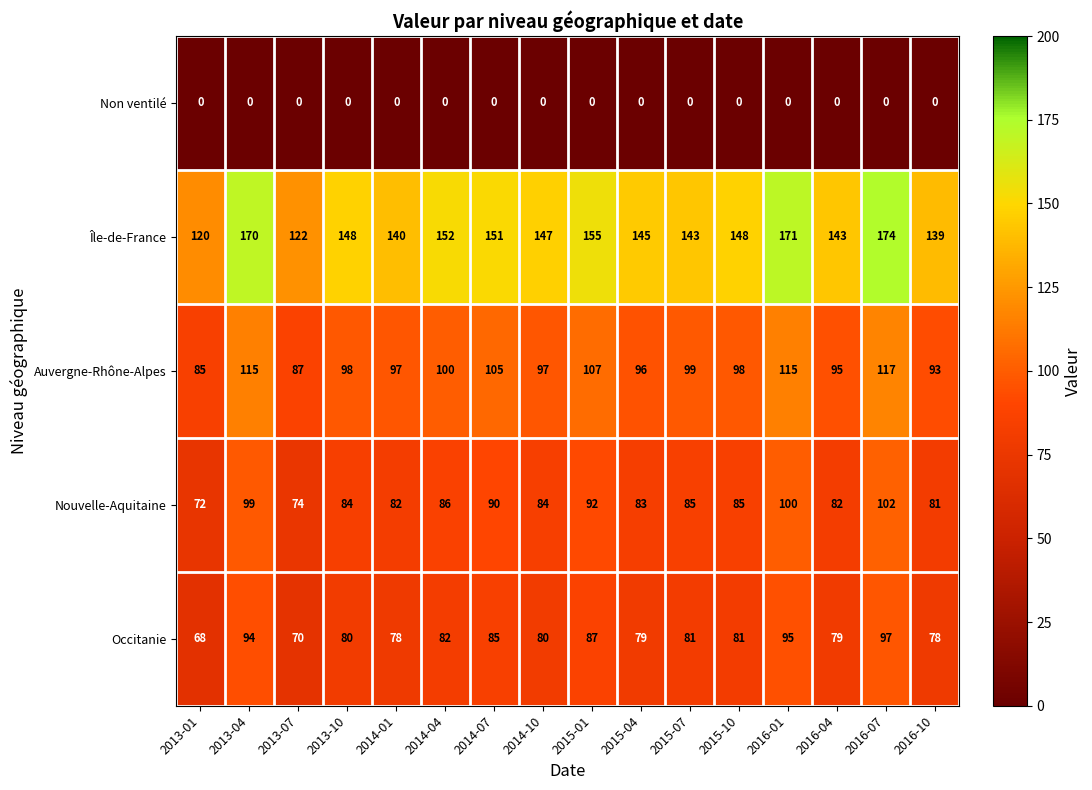

What is the highest value of the Nouvelle-Aquitaine series?

102